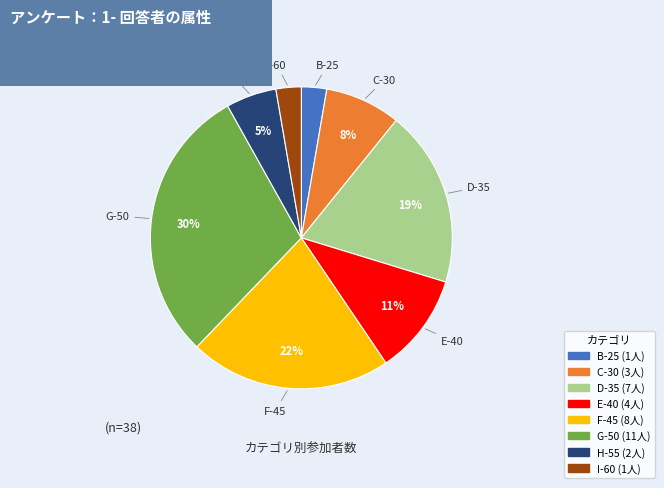

Count the number of slices in the pie.

8